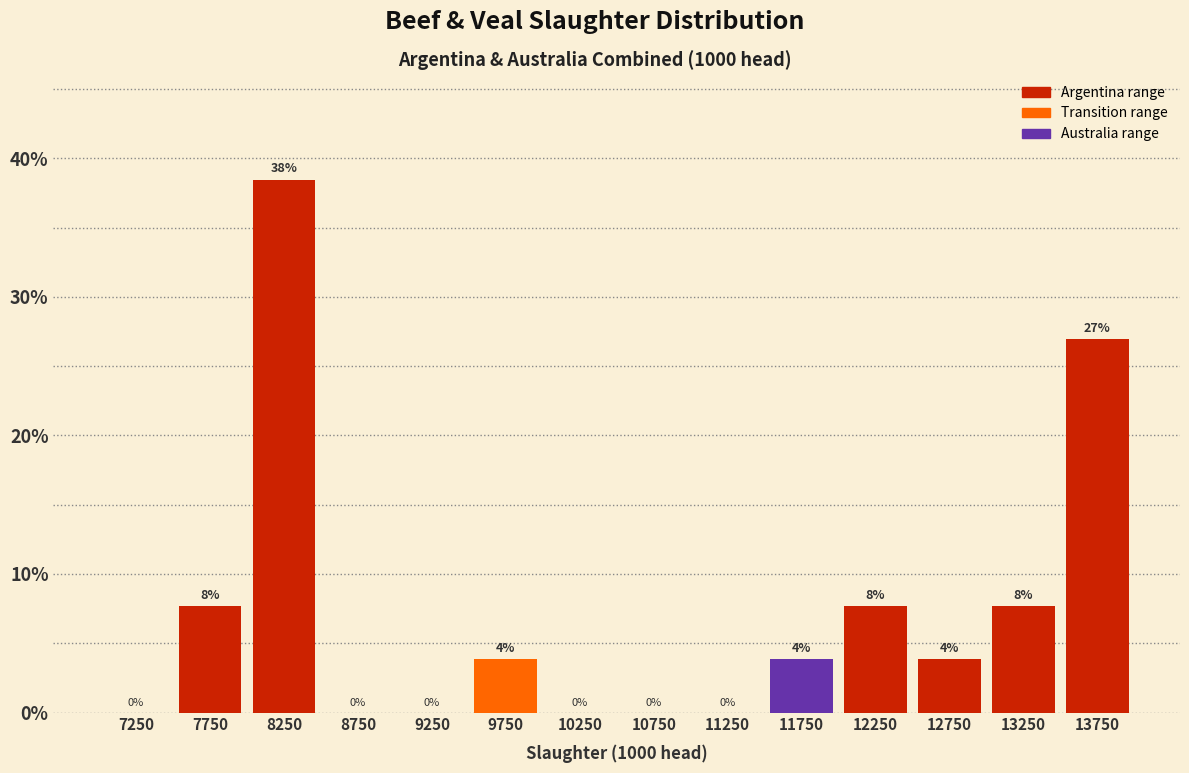

Over which range of the x-axis is the bar tallest?

8000 to 8500